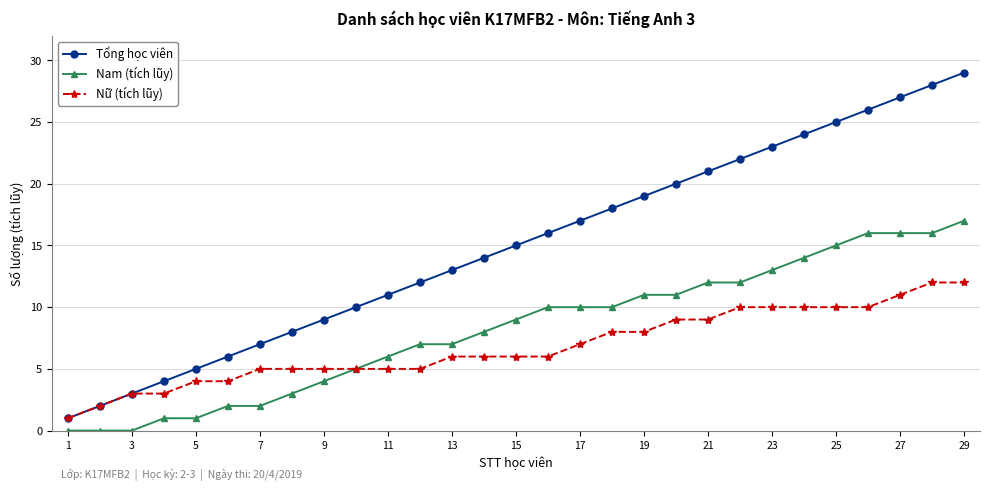

Which series has the largest range (max minus min)?

Tổng học viên